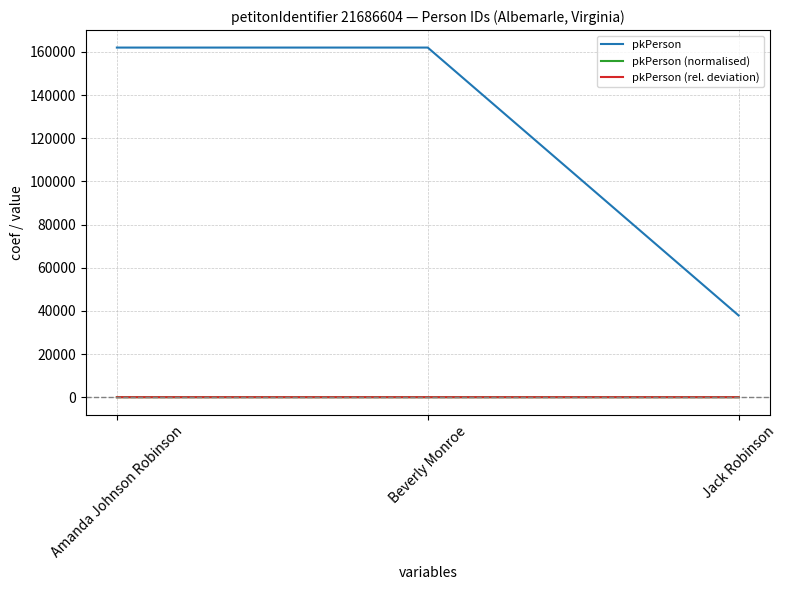

What is the maximum value shown in the chart?

162023.0